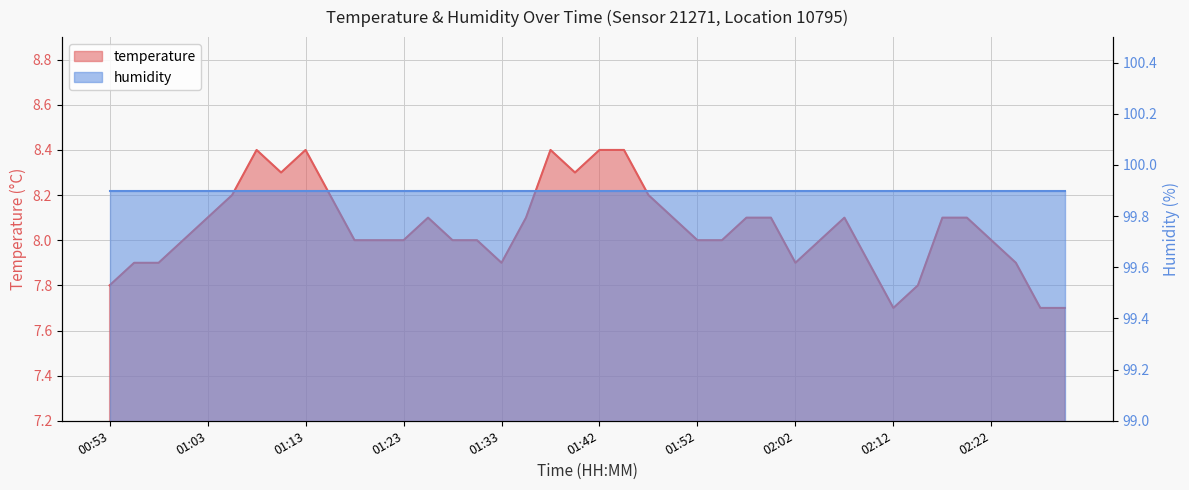

Is it true that the value at 01:25 is 8.1?

True